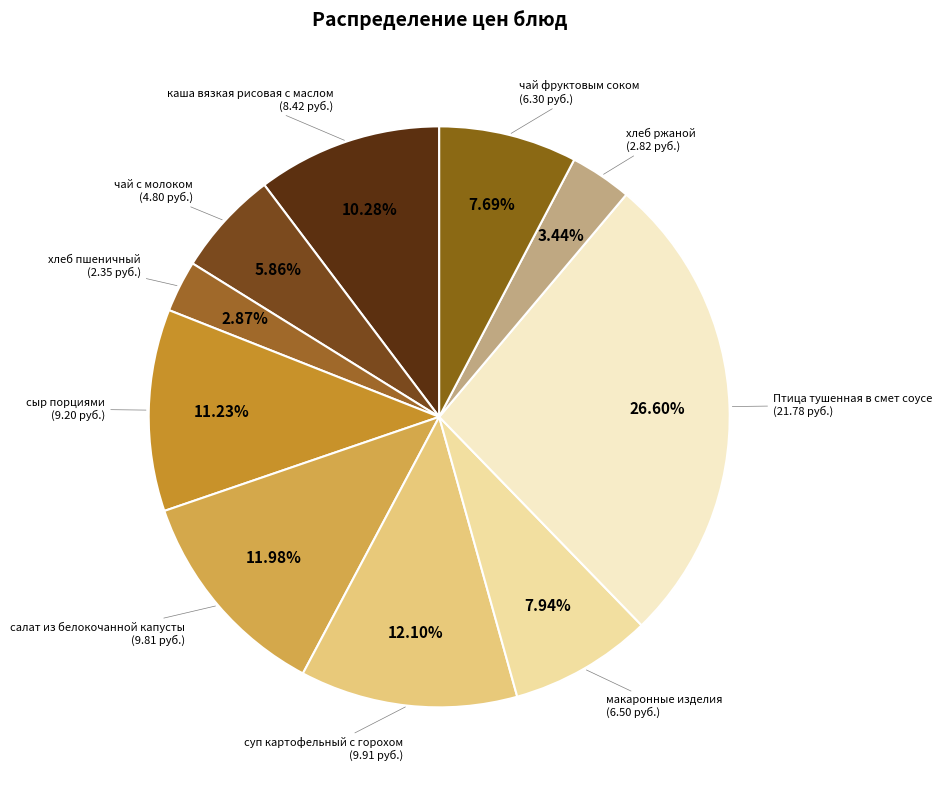

To the nearest percent, what is the difference between the largest and smallest slice percentages?

24%